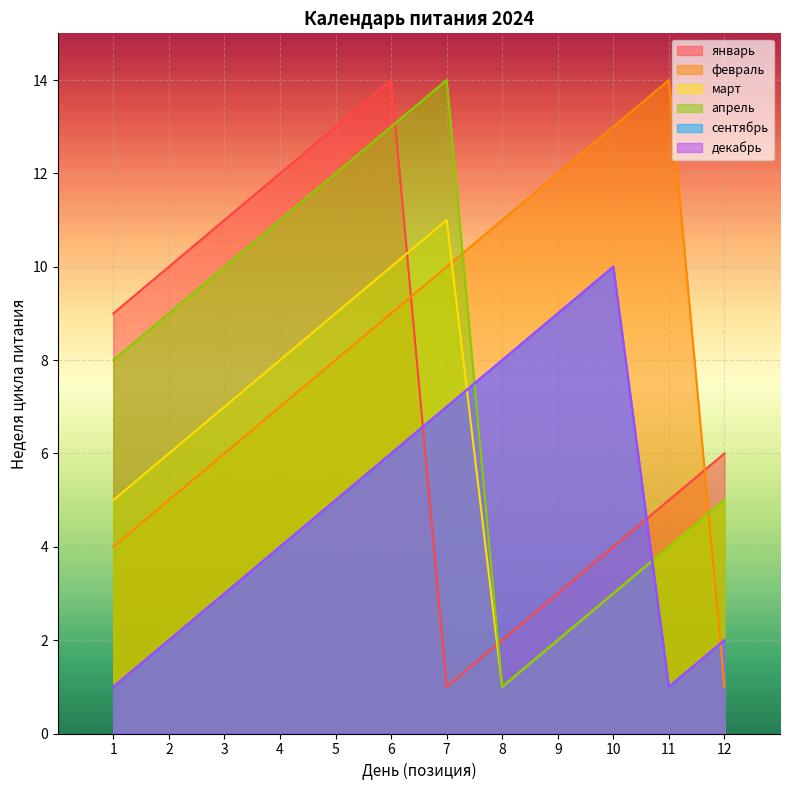

After their last crossing, which series has the higher values: март or январь?

январь